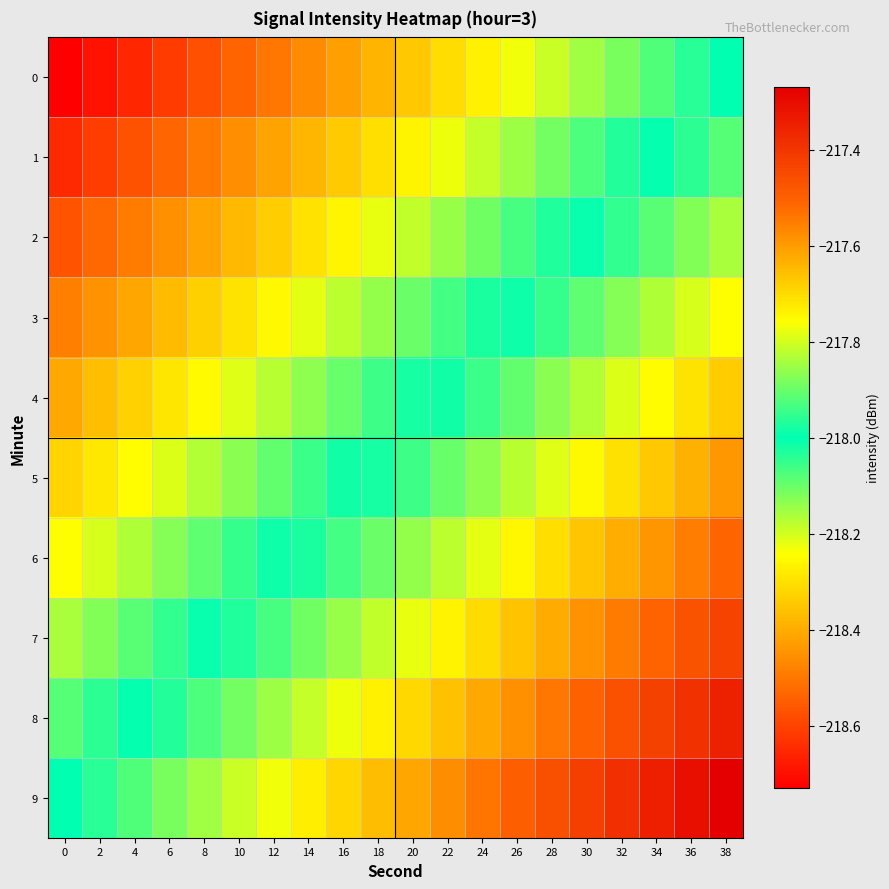

Count the number of categories in the chart.

20